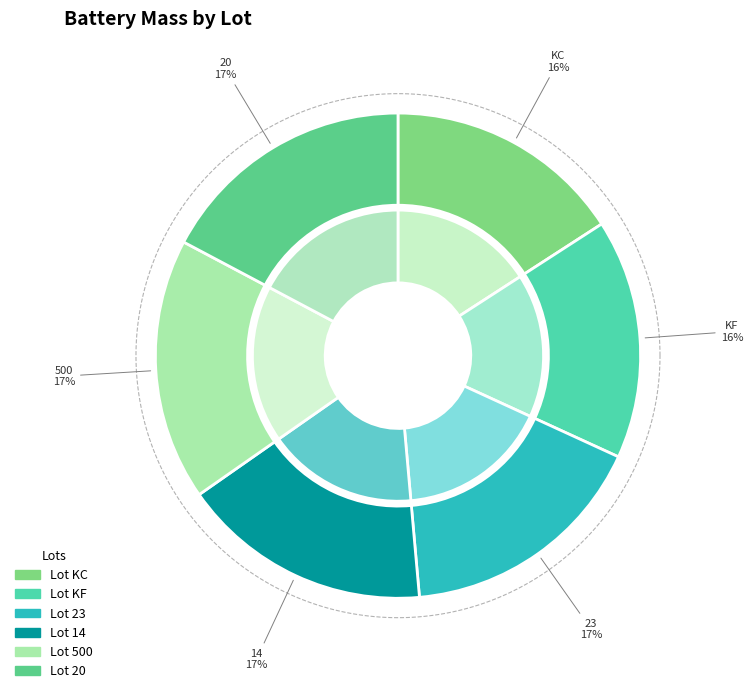

Which has a higher value, 20 or 500?

500